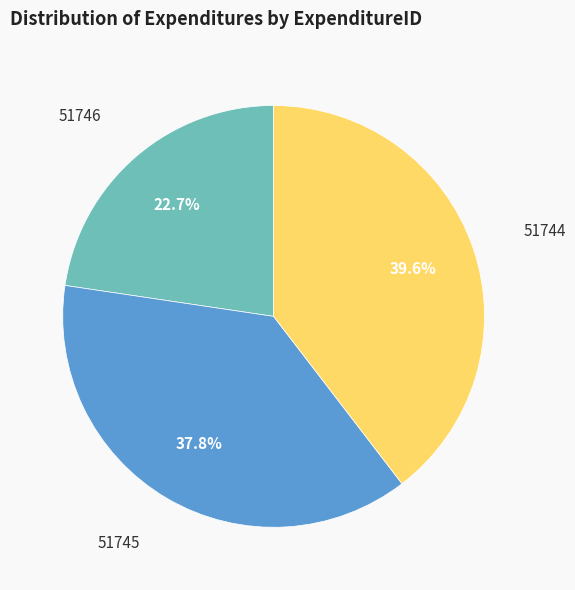

Which category has the smallest portion of the pie?

51746